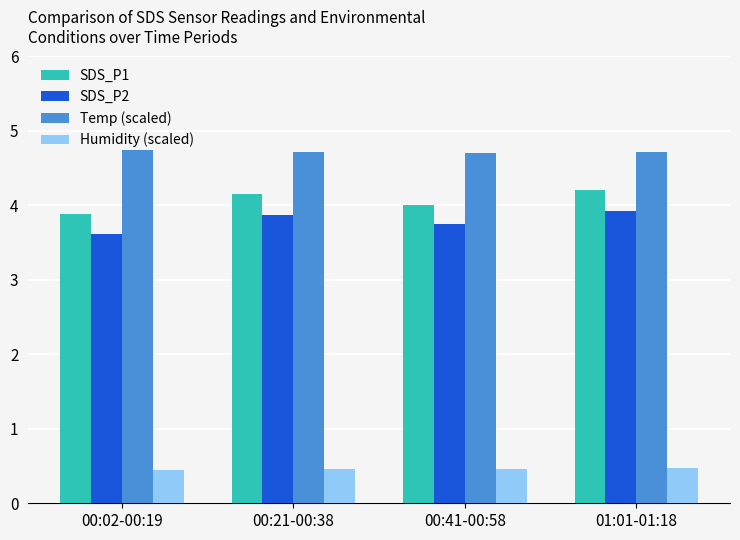

The value of Humidity (scaled) at 00:21-00:38 is 0.5. True or false?

True